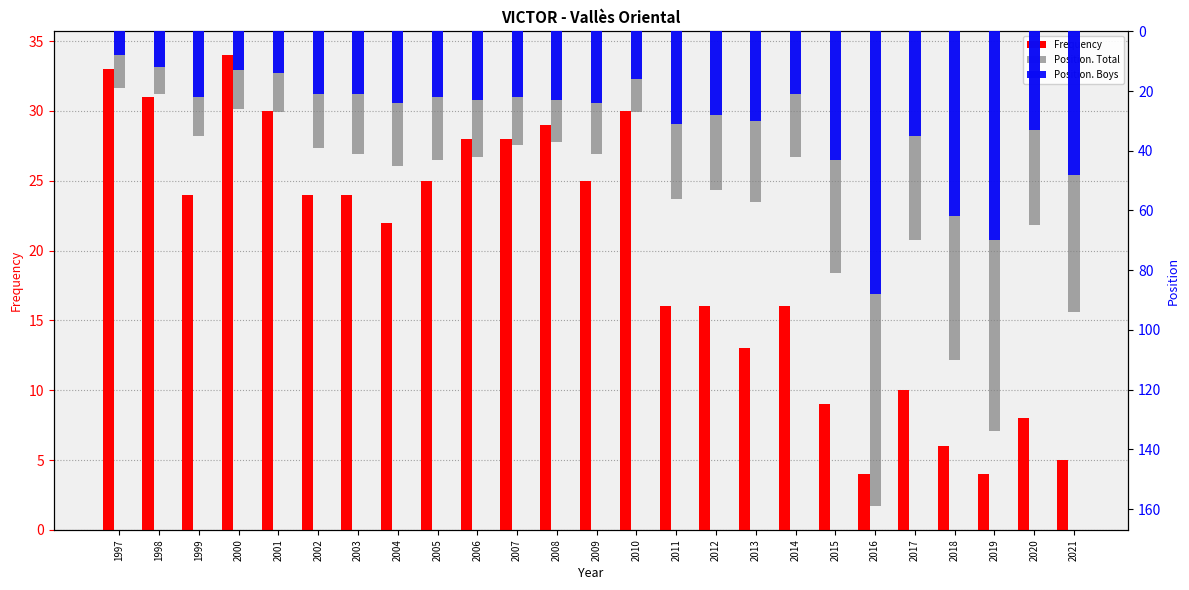

What is the difference between the Position. Total values at 2013 and 2002?

18